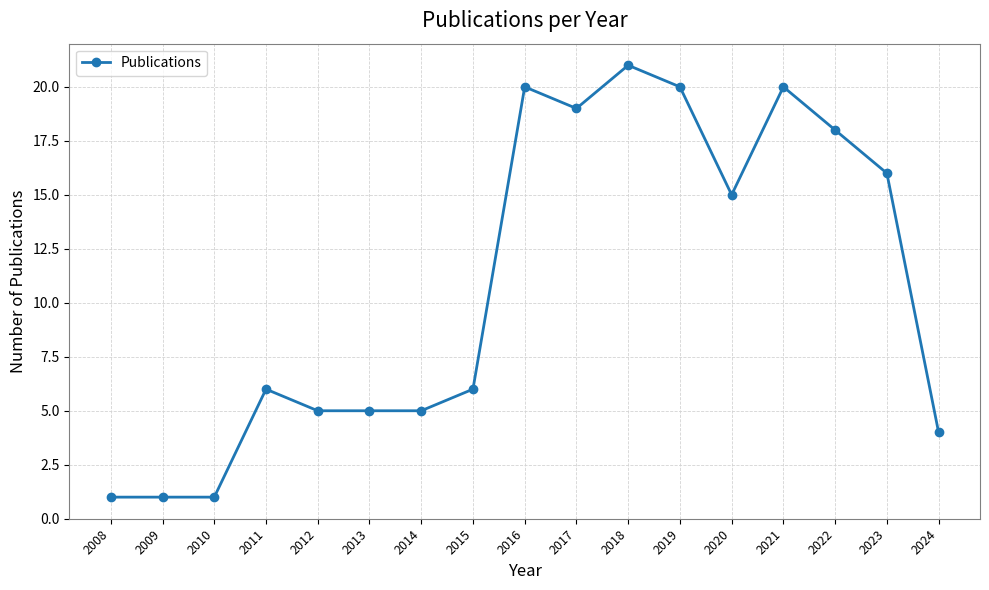

How many data points does each series have?

17